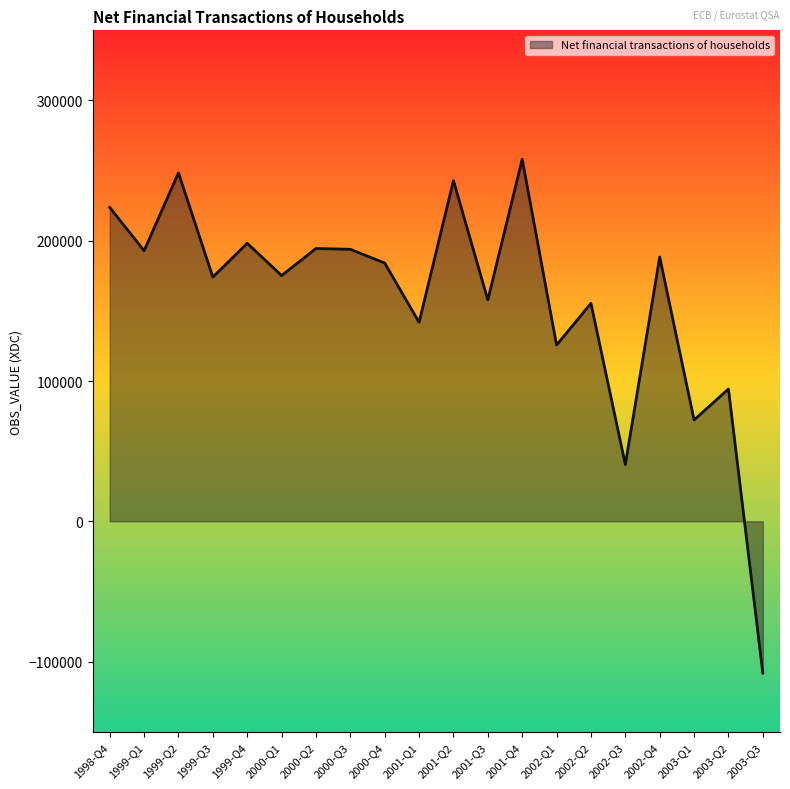

Is it true that the value at 2002-Q1 is 125636?

True